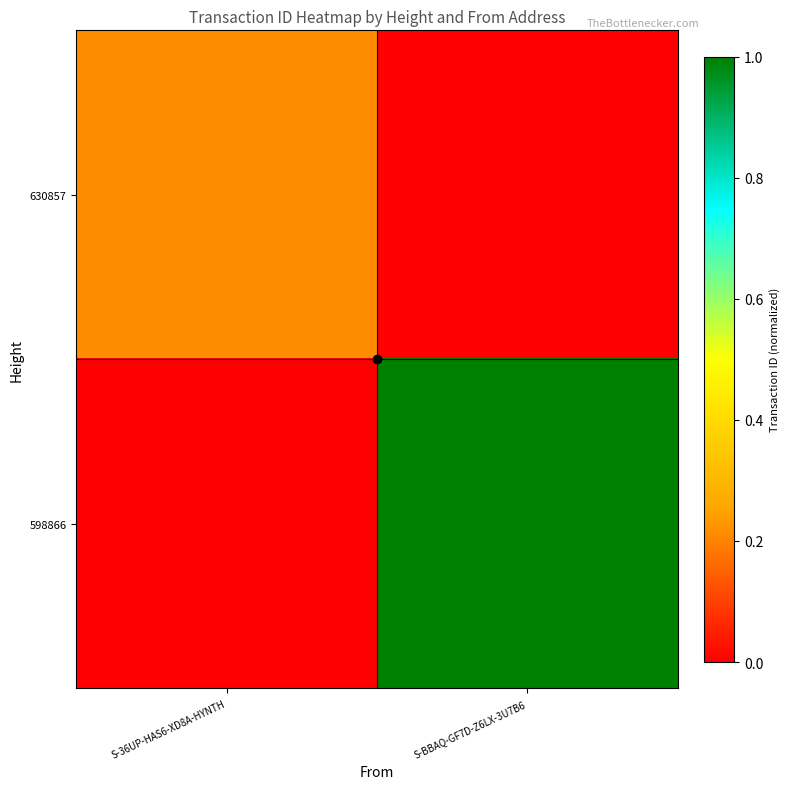

At which category does the chart reach its peak across all series?

S-BBAQ-GF7D-Z6LX-3U7B6